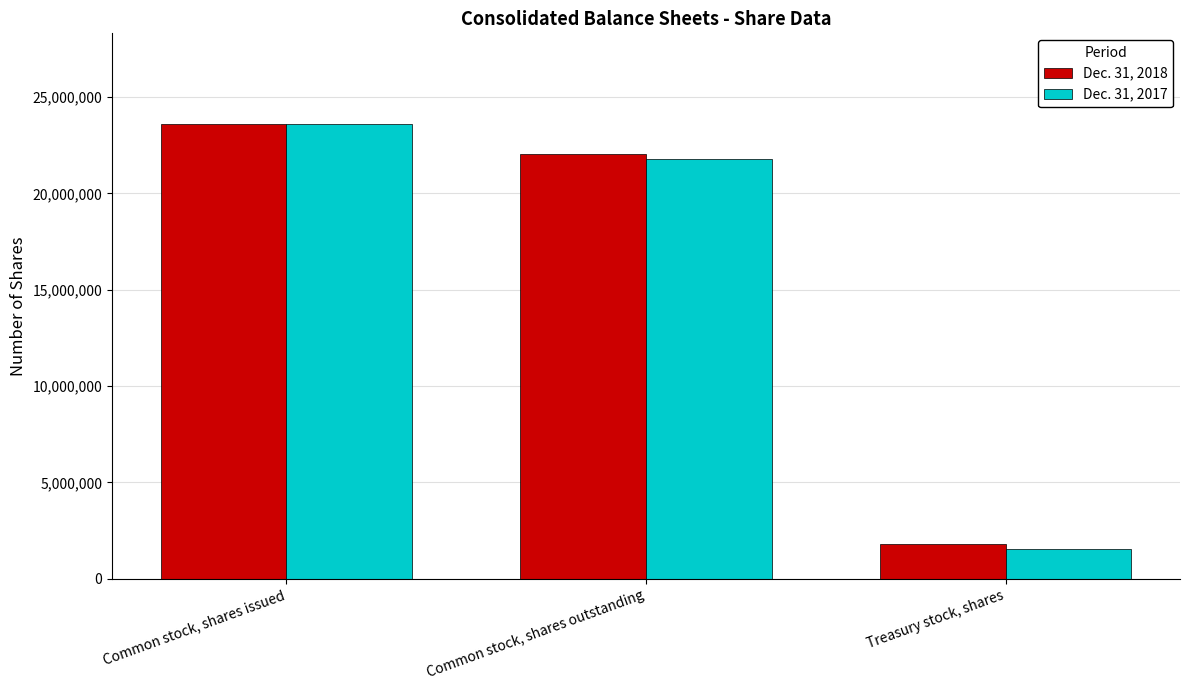

Is it true that Dec. 31, 2018 equals 22064007 at Common stock, shares outstanding?

True